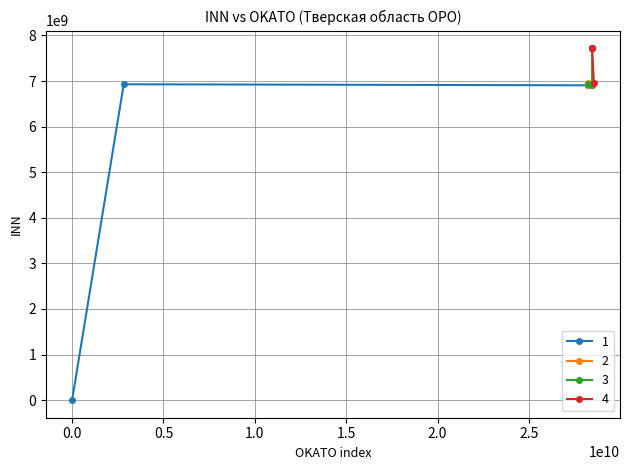

Reading left to right, what are all the values shown in this chart?

6911002726	7721632827	0	7721632827	7721632827	6916014309	6943004050	6906011179	6909007607	6916018046	6929000141	6911022708	6946000511	6944008473	6950041750	7721632827